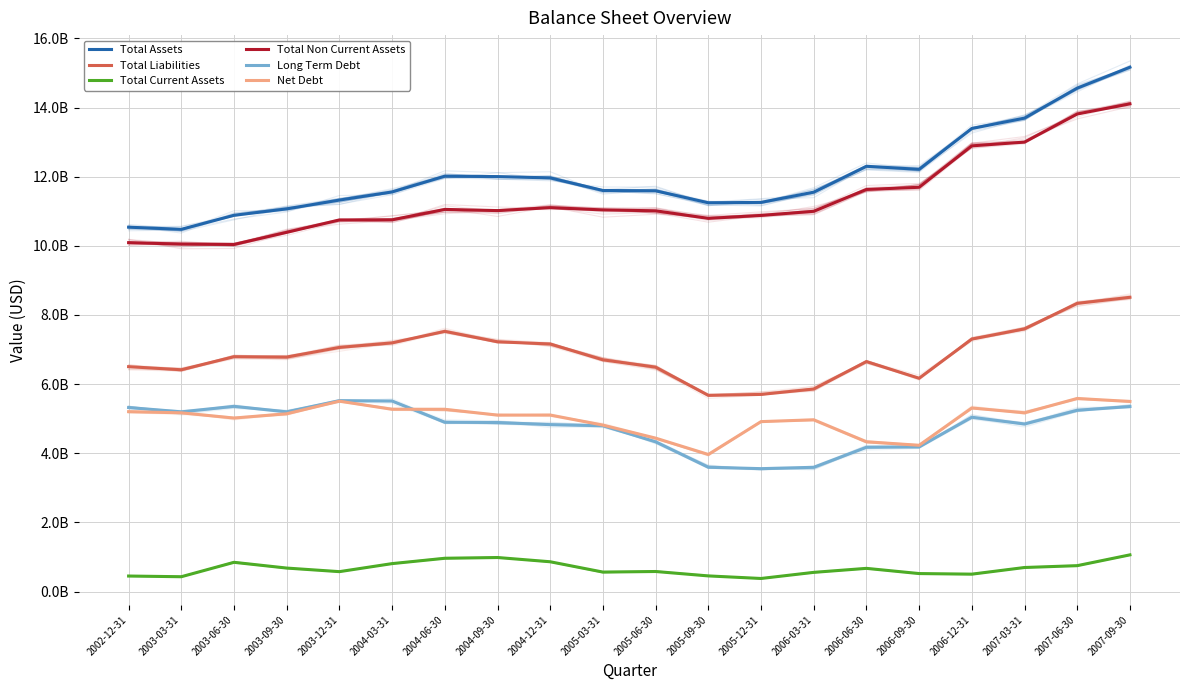

What is the value of the Total Liabilities point at the 5th from the left?

7059845000